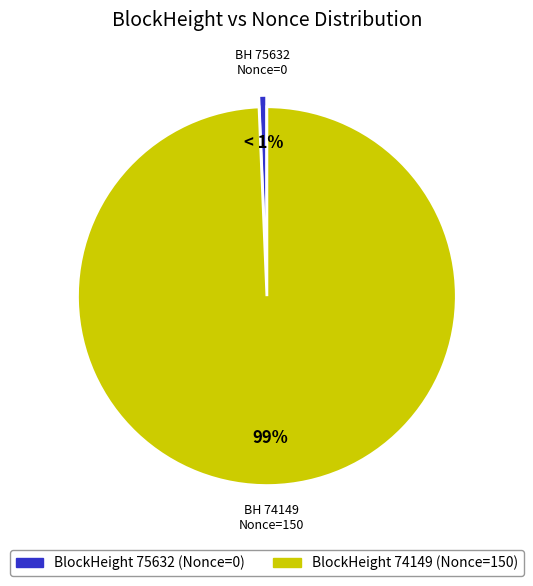

Which category accounts for the majority?

BlockHeight 74149 (Nonce=150)